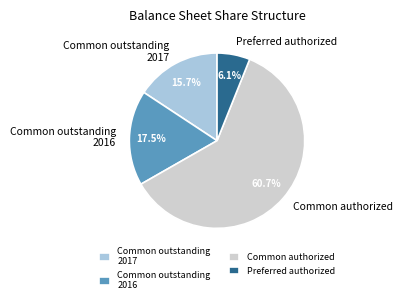

Which slice is the smallest?

Preferred authorized